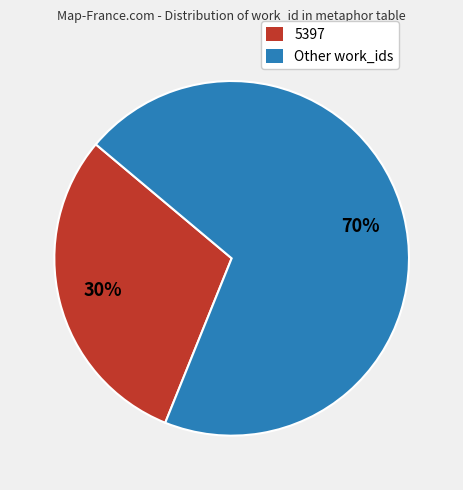

Is there a majority slice in this chart?

Yes